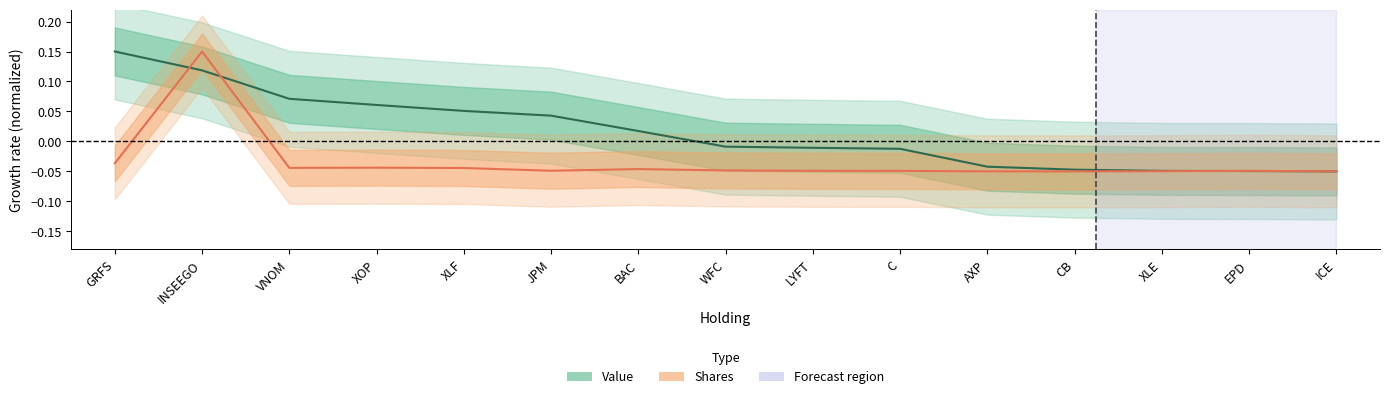

What is the sum of all Shares values?

-0.5